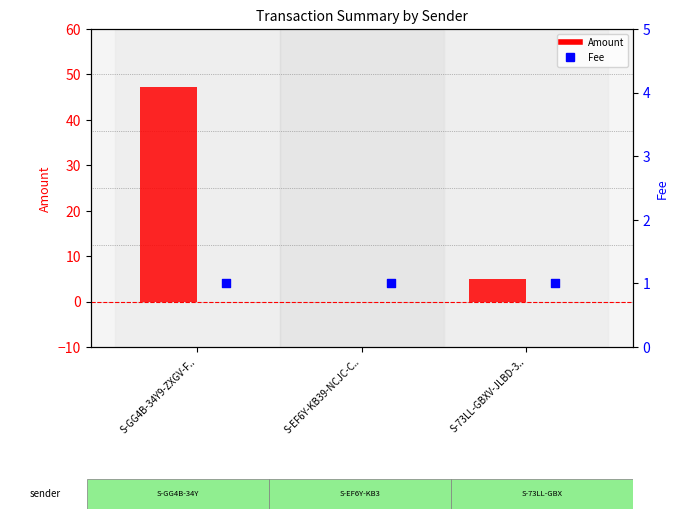

Which series has the largest total across all categories?

Amount